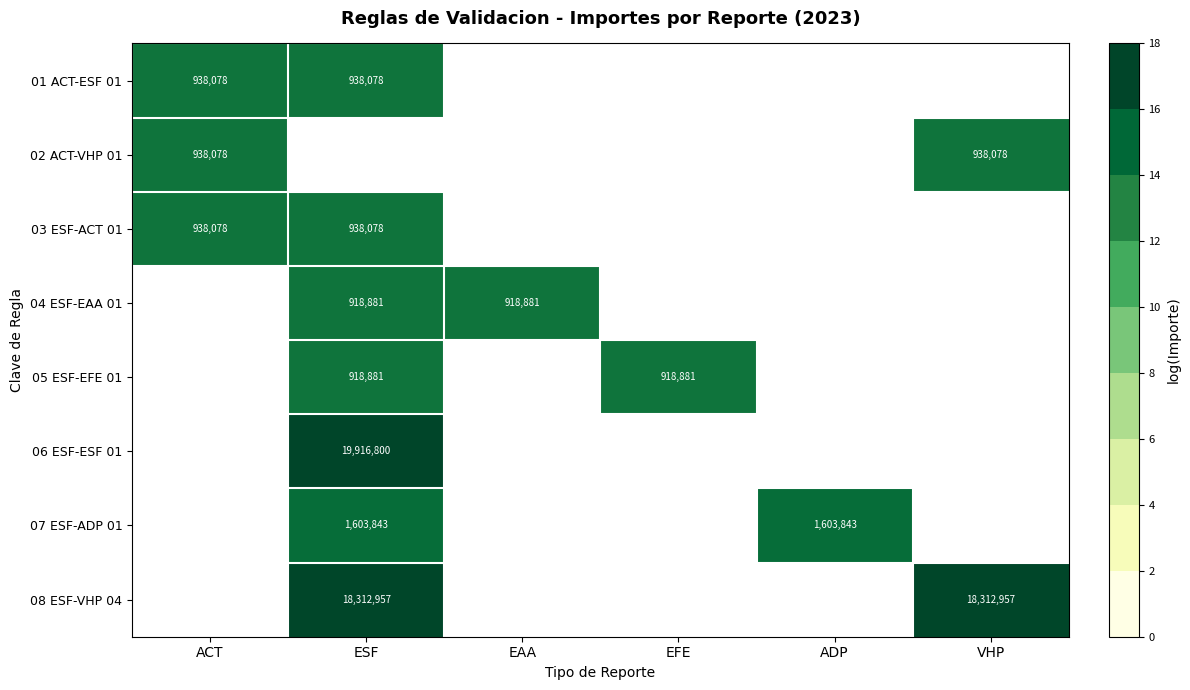

At which category does the chart reach its peak across all series?

ESF